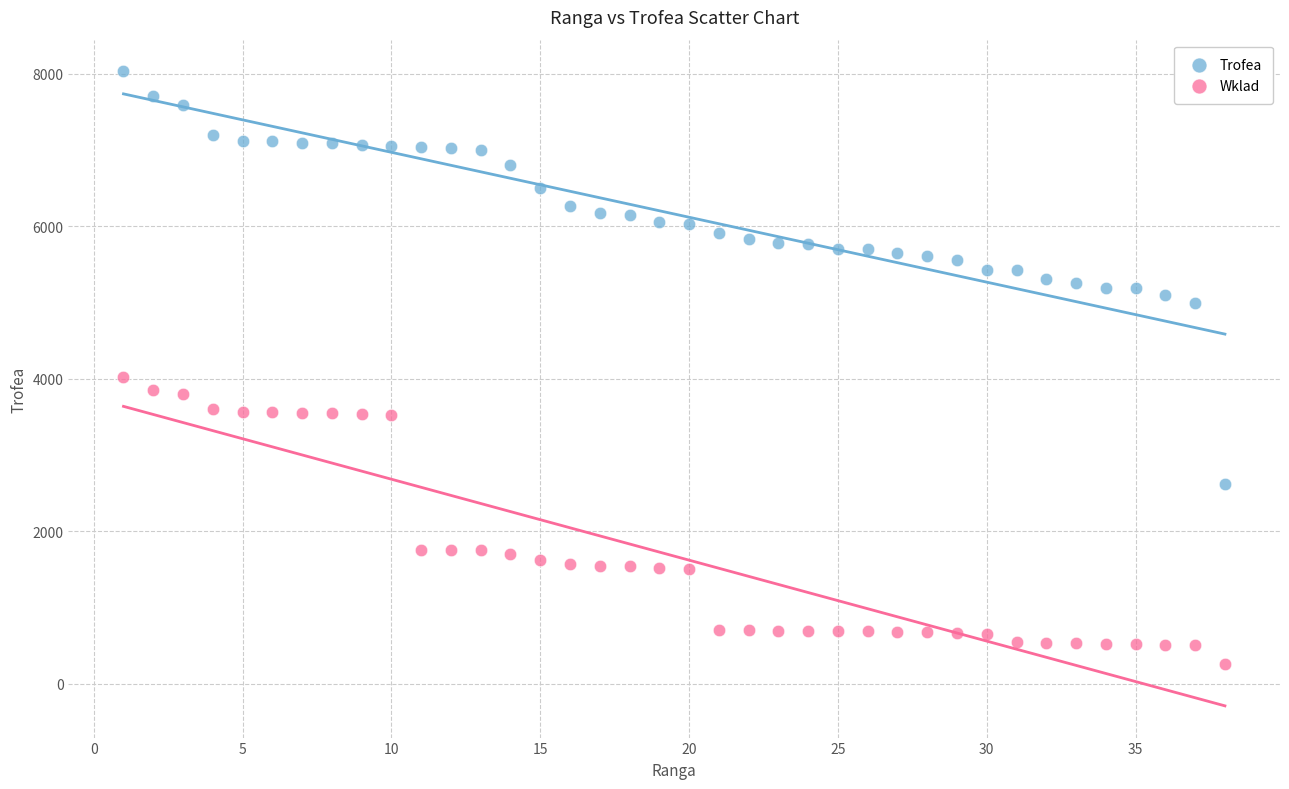

Which series contains the highest Y value?

Trofea